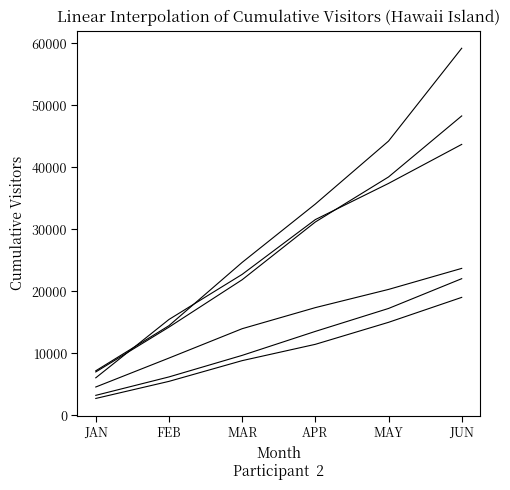

Which category has the lowest value across all series?

JAN